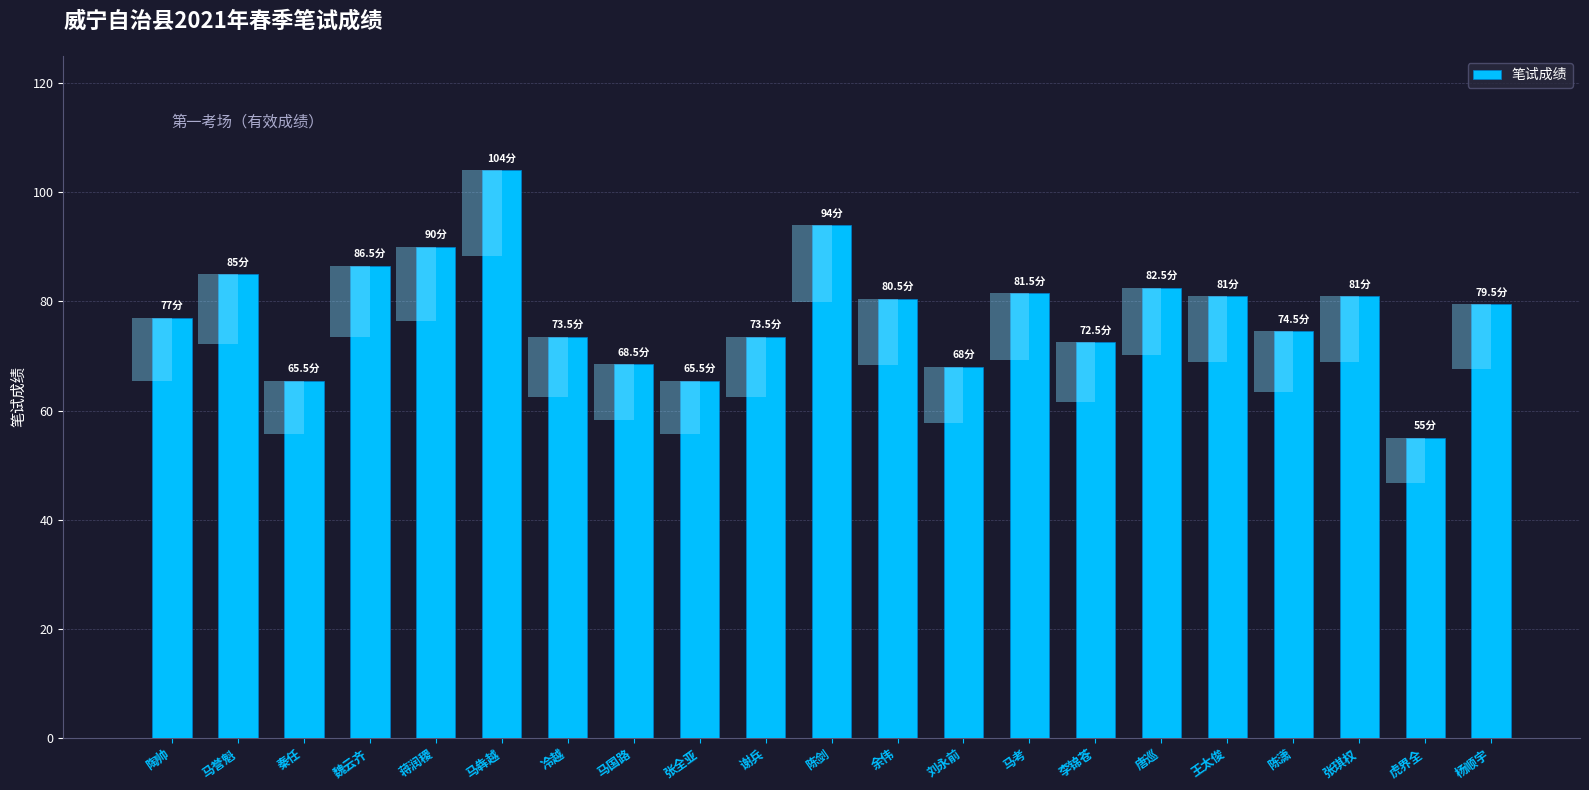

The chart shows a value of 116.4 at 马考. True or false?

False